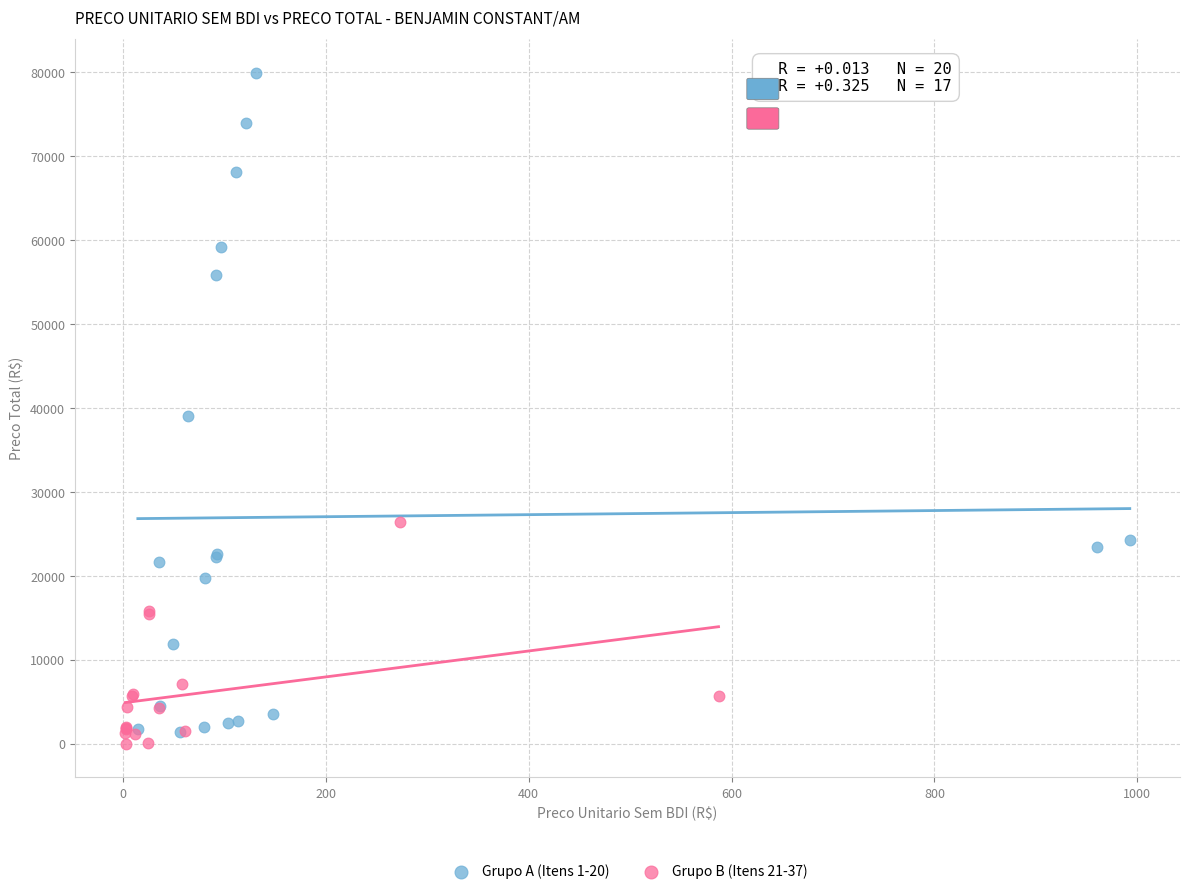

Which series reaches the minimum Y coordinate?

Grupo B (Itens 21-37)